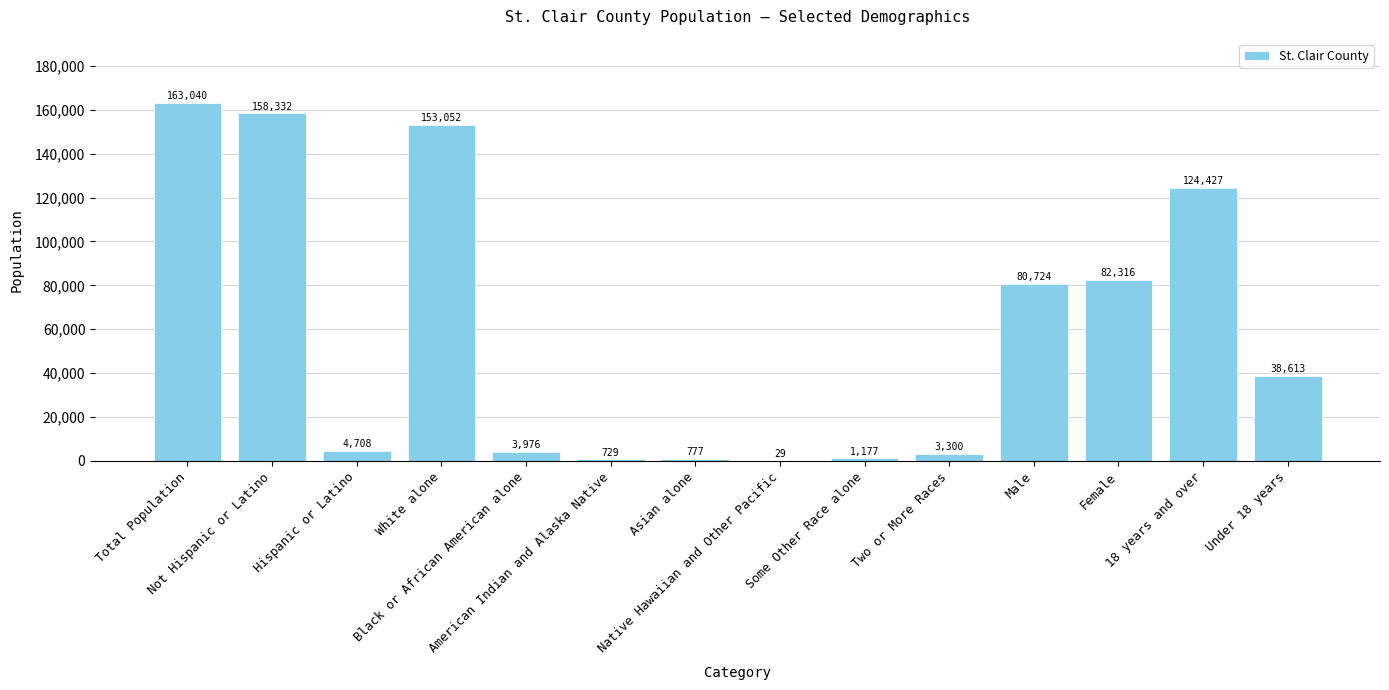

What is the change in value from Hispanic or Latino to Female?

+77608